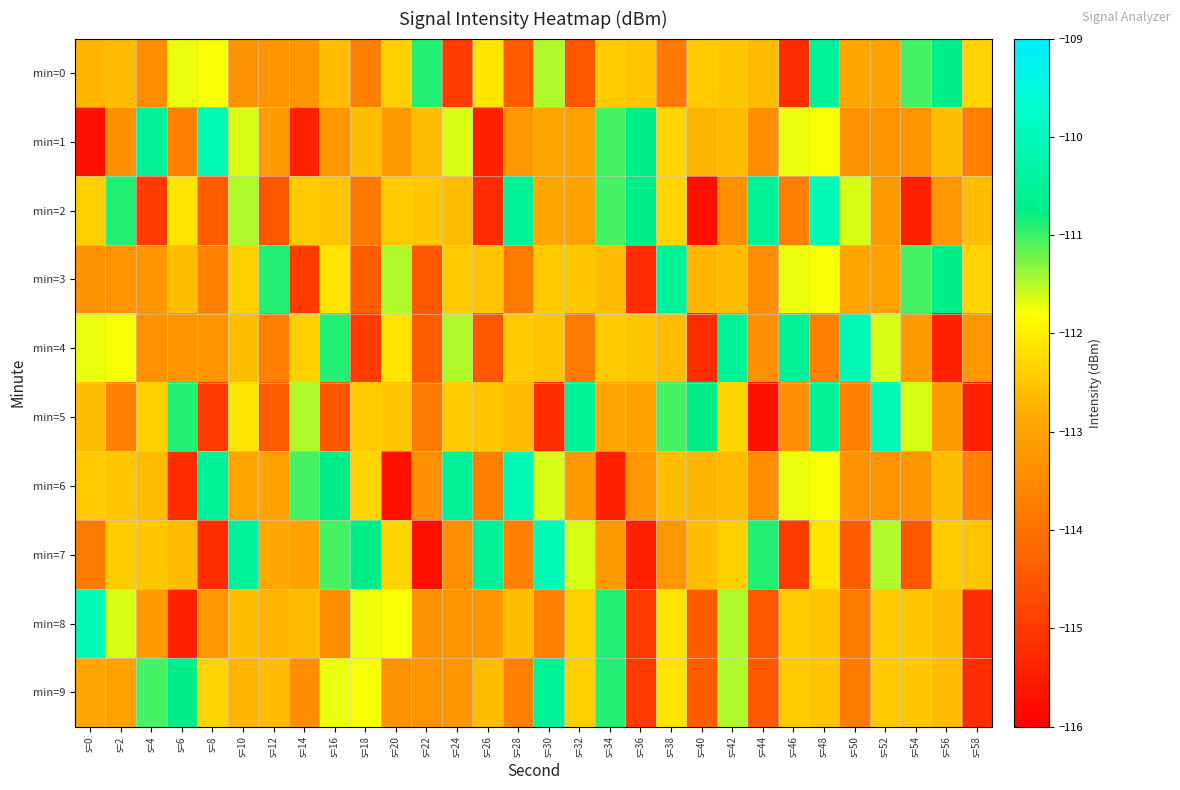

How many series are shown in this chart?

10